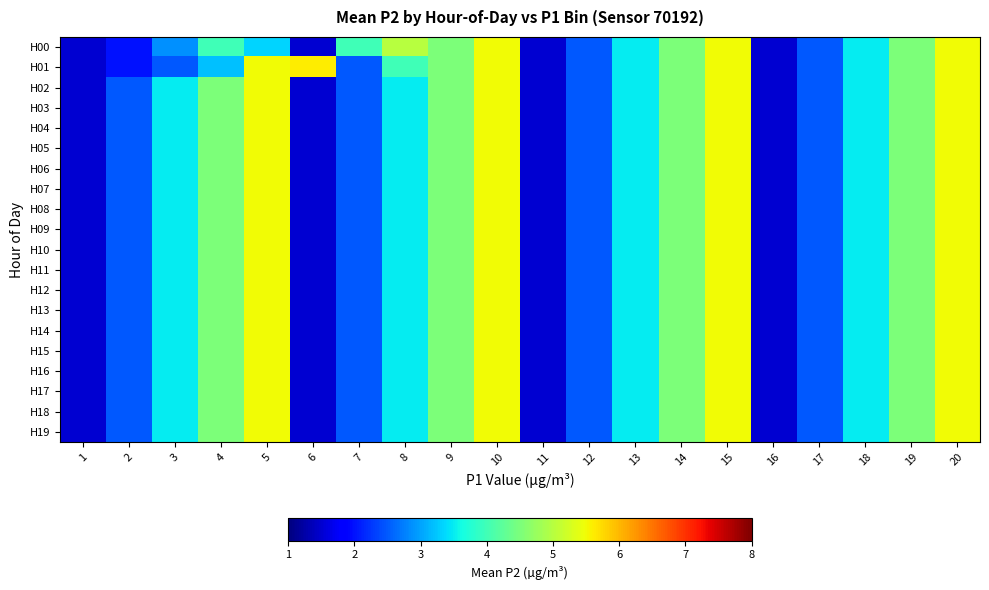

What is the total value across all series at 8?

72.0